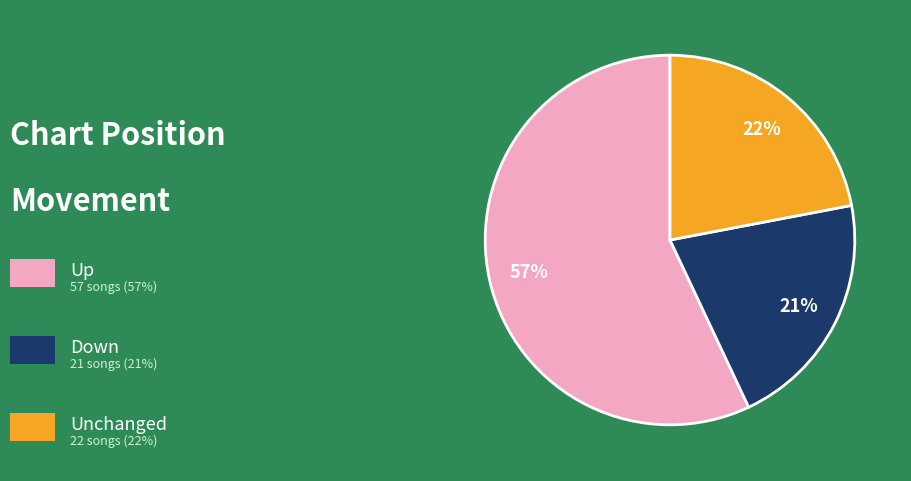

Does any single category account for the majority?

Yes